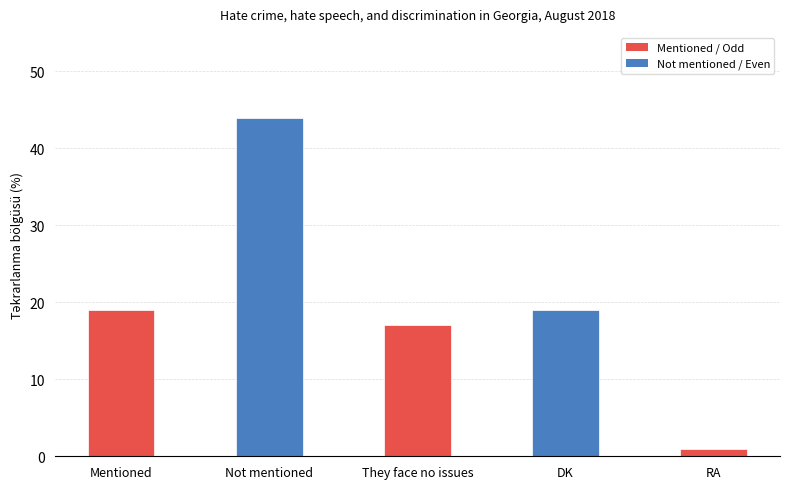

What is the difference between the second highest and minimum values?

18